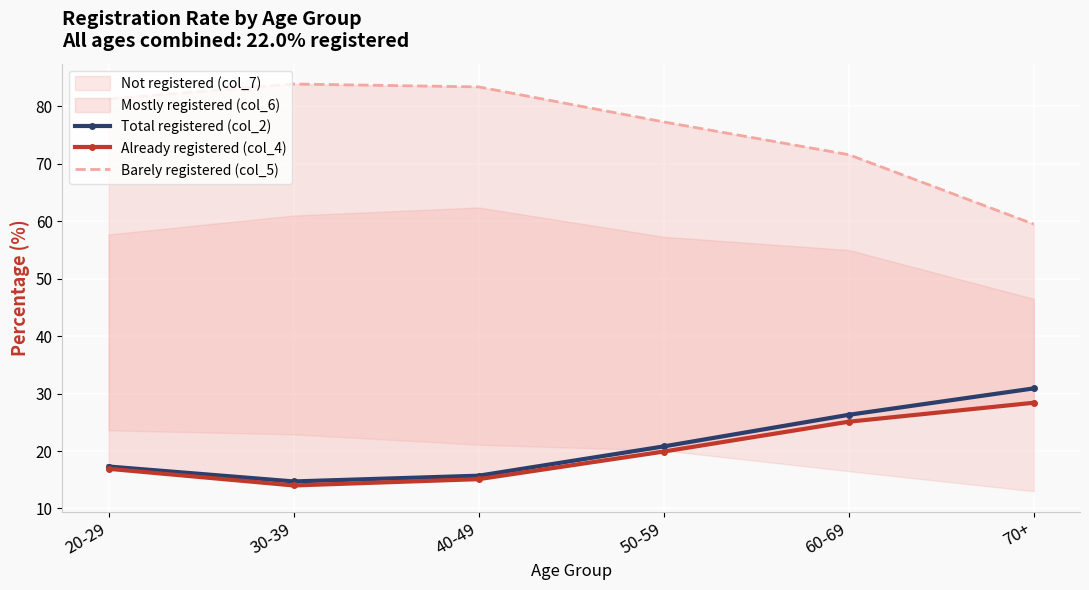

At which label does Barely registered (col_5) reach its minimum?

70+